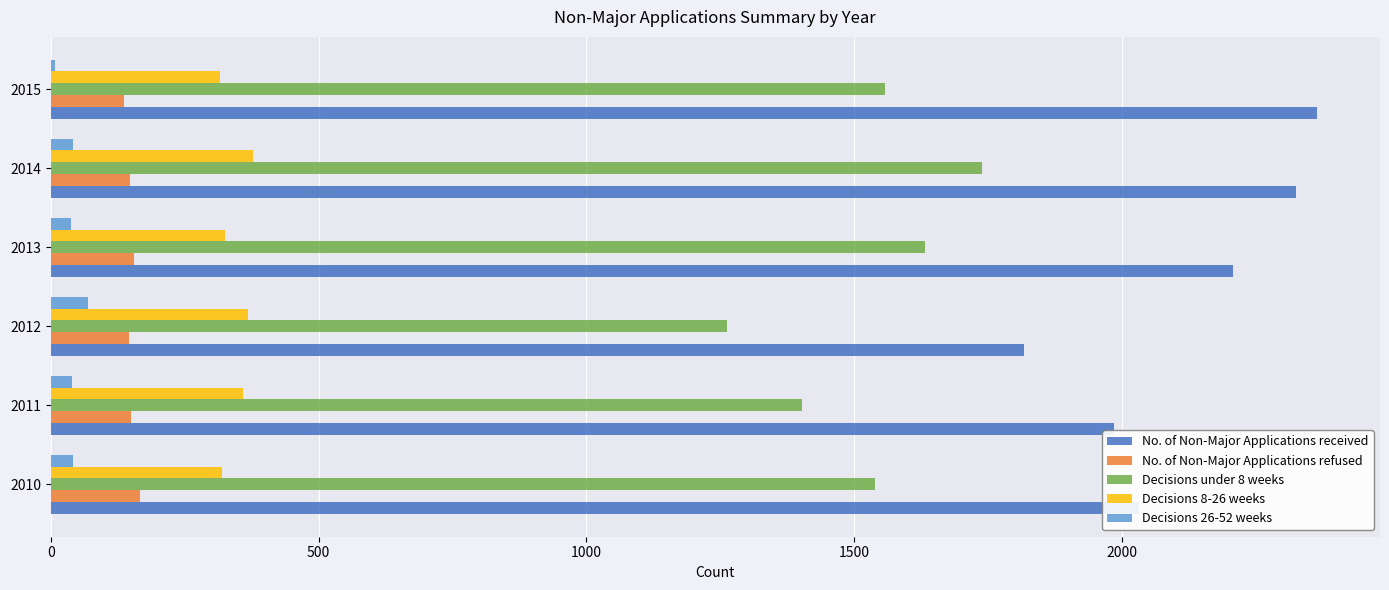

Which series has the widest spread of values?

No. of Non-Major Applications received